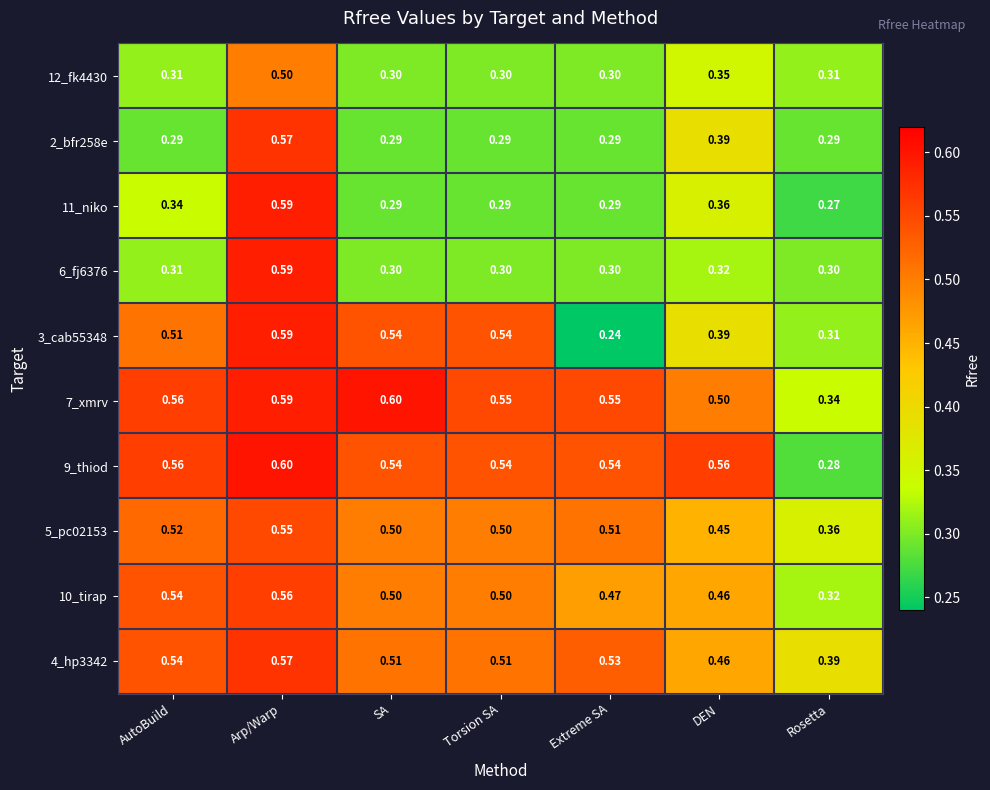

What is the greatest value displayed?

0.6